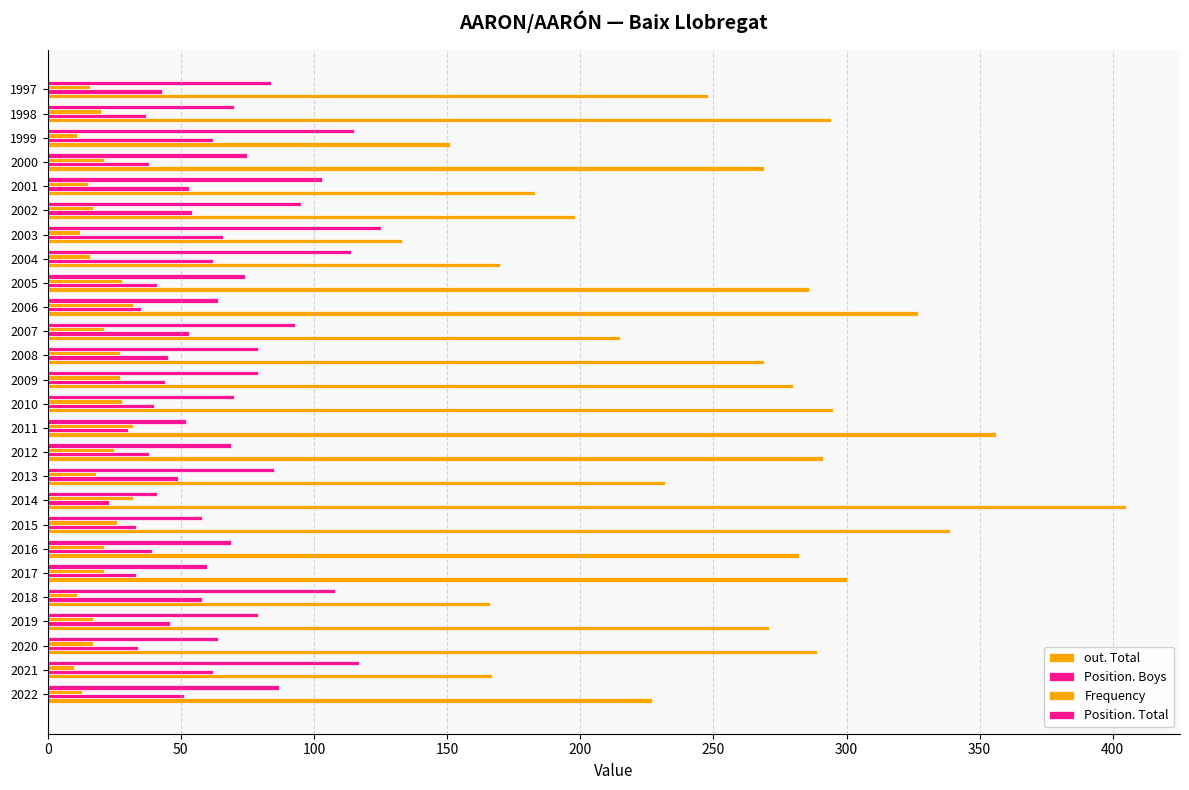

How many data points does each series have?

26